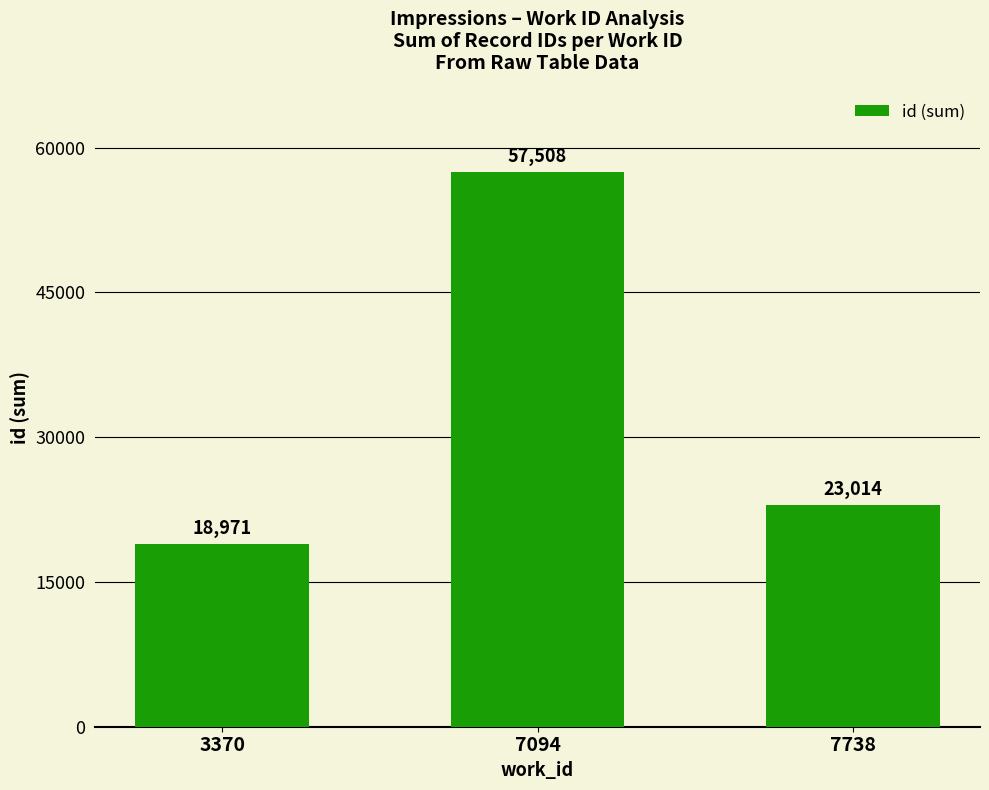

Rank the categories by value from lowest to highest.

3370, 7738, 7094